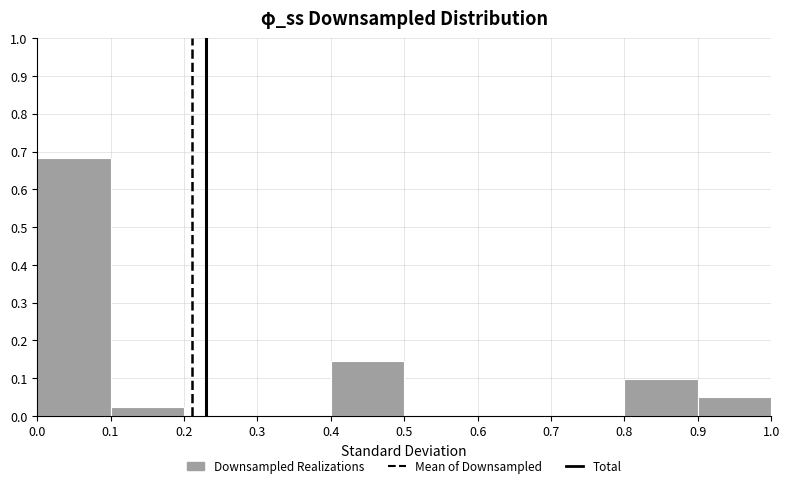

Over which range of the x-axis is the bar tallest?

0.0 to 0.1